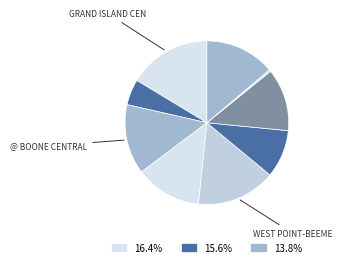

Which category has the biggest portion of the pie?

Grand Island Central Catholic